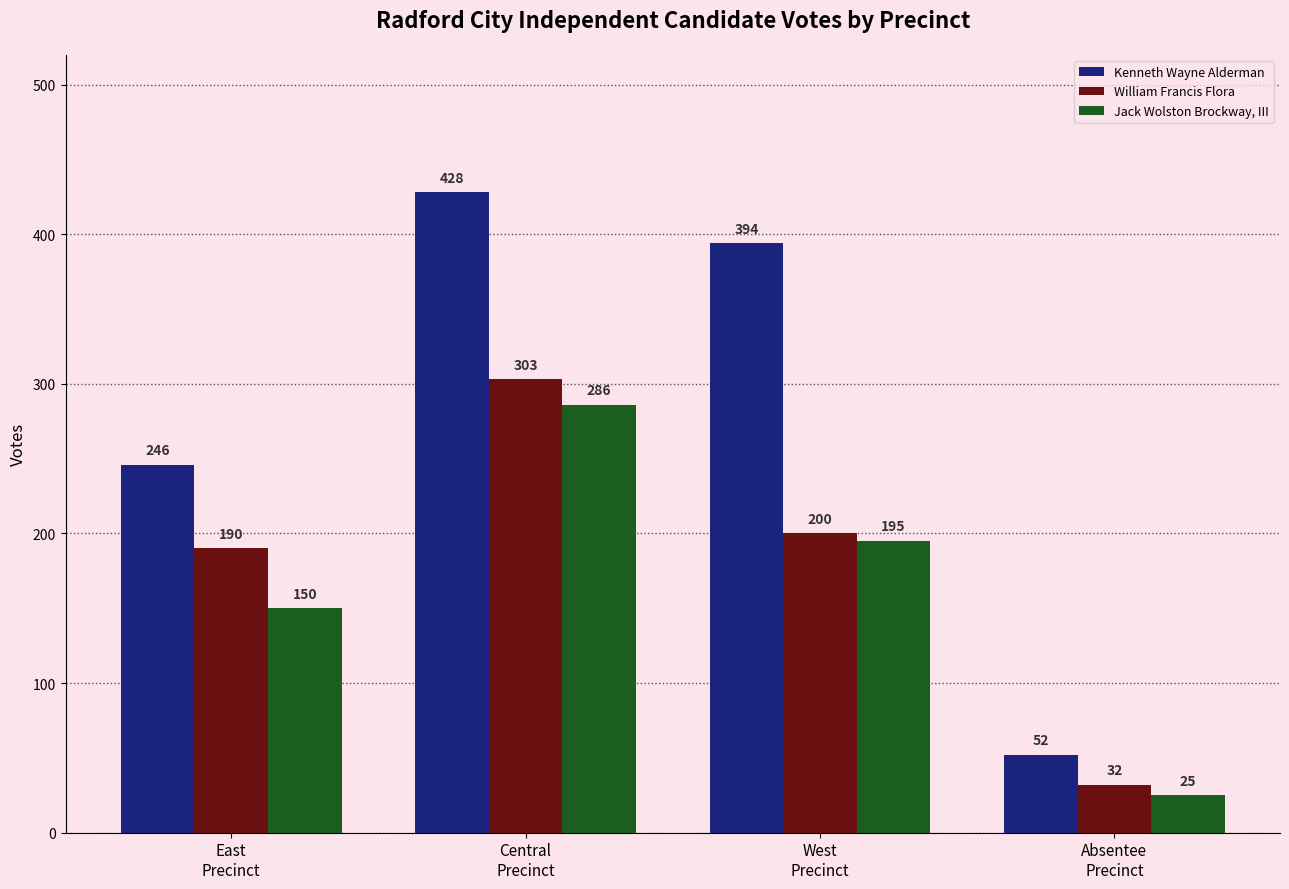

Is it true that William Francis Flora equals 11 at Absentee
Precinct?

False